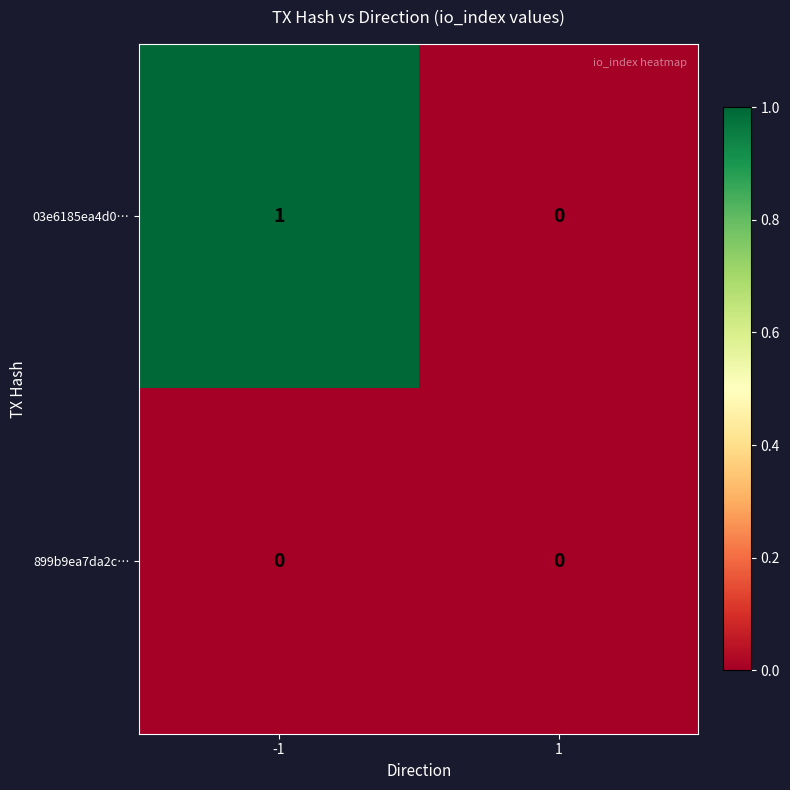

Which series has the largest total across all categories?

03e6185ea4d0…